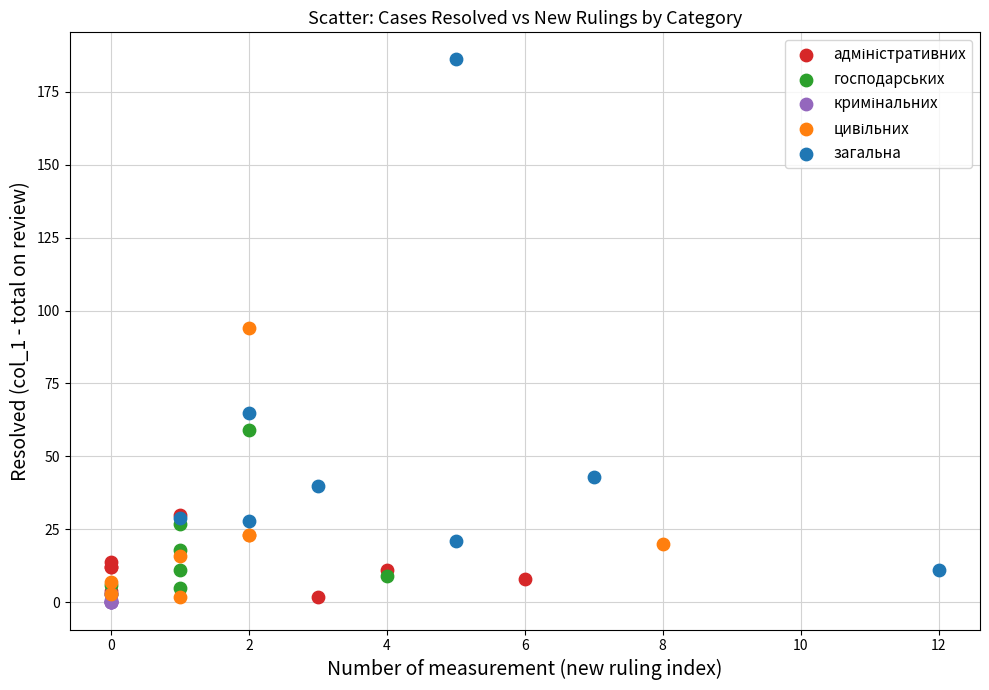

Which series has the largest Y range (max minus min)?

загальна